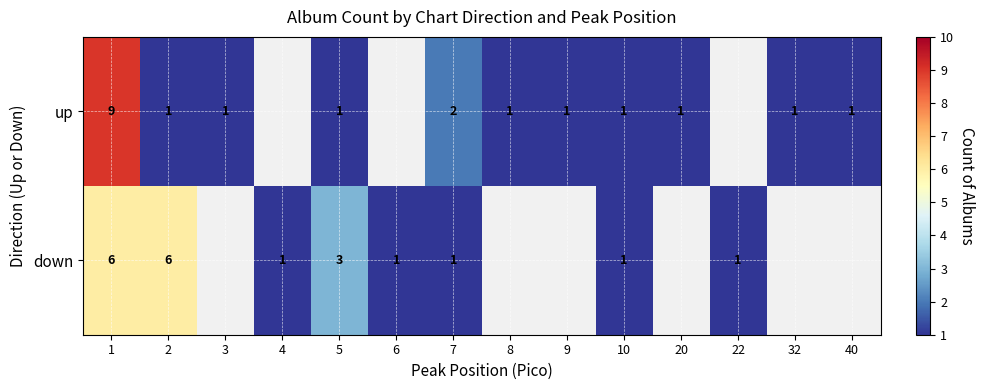

Is it true that up equals 2 at 7?

True